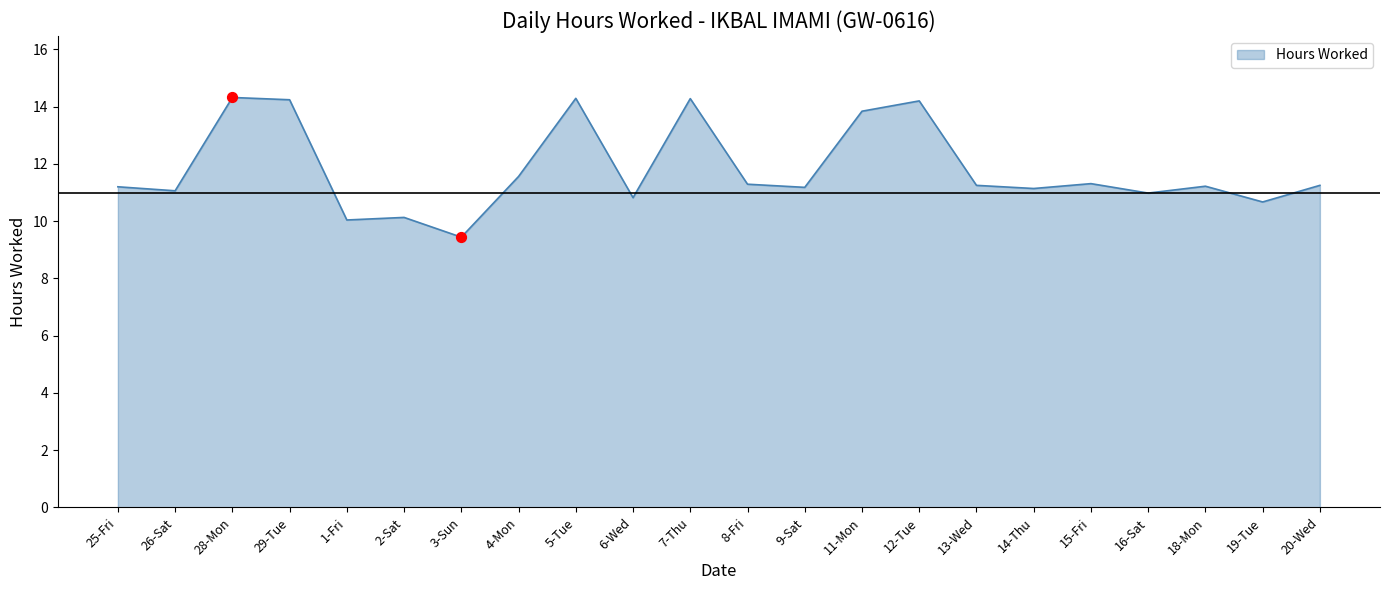

What is the ratio of the value at 19-Tue to the value at 26-Sat?

1.0